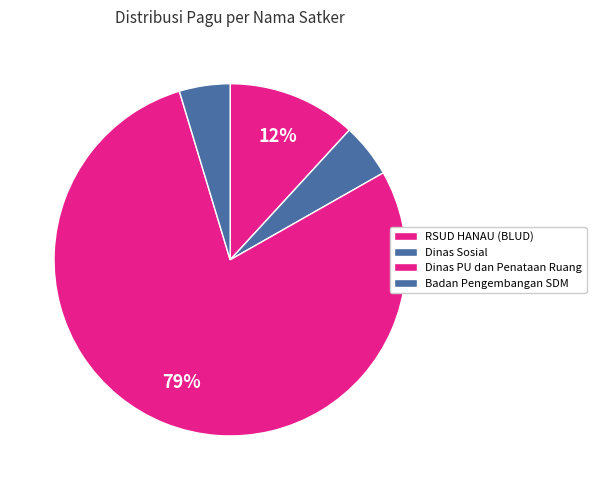

How many slices are in this pie chart?

4